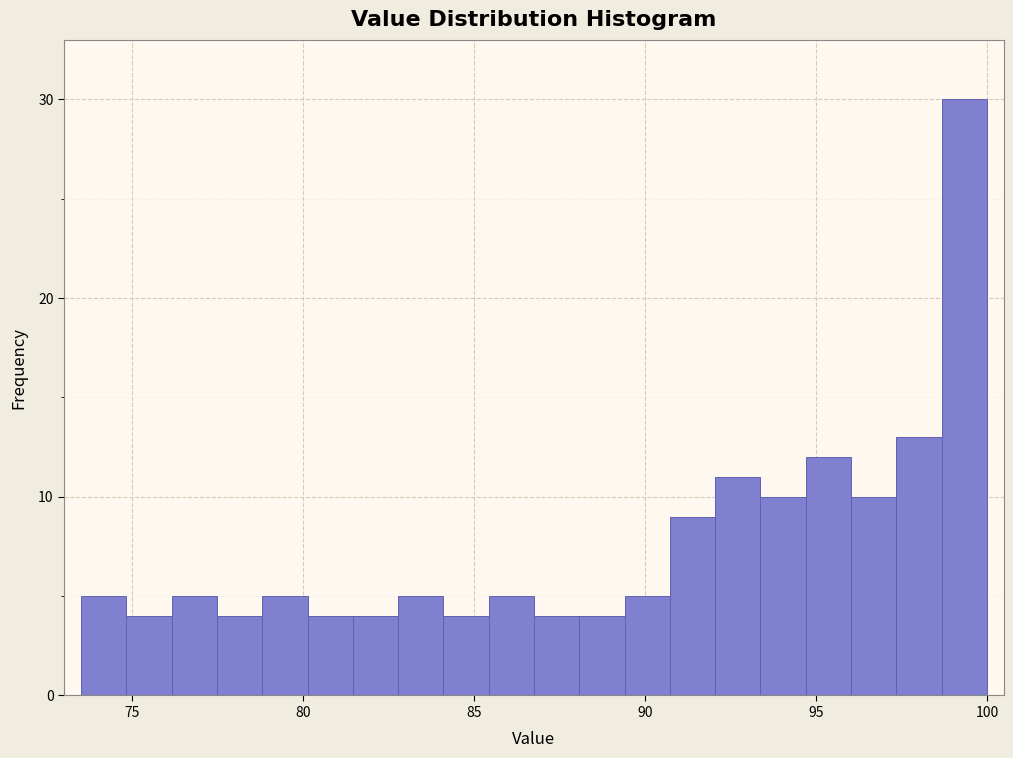

Around what value on the x-axis is the tallest bar? Give the approximate position of its centre, as read against the axis.

99.5